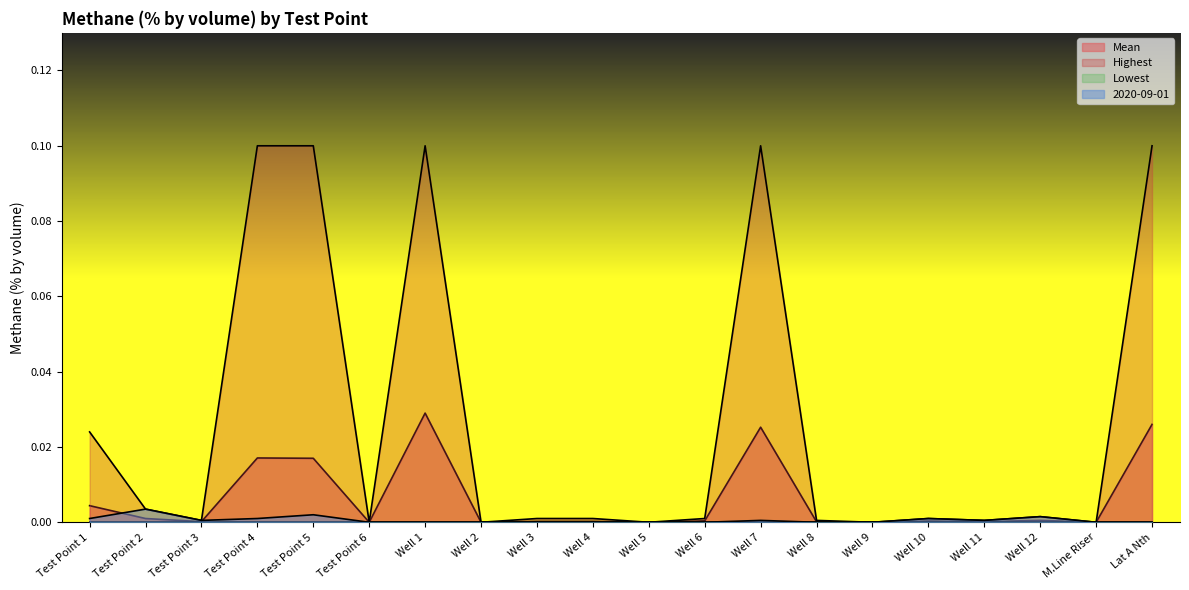

Does the chart display data point markers on the line(s)?

No